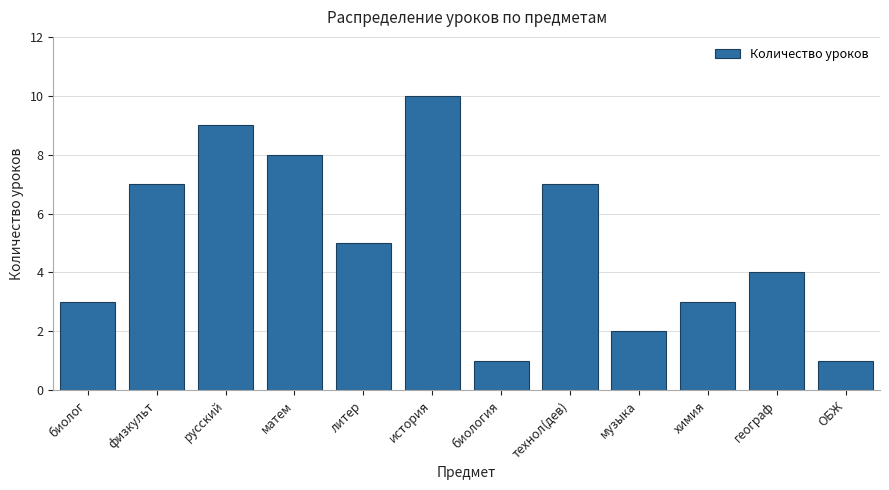

Reading left to right, what are all the values shown in this chart?

3	7	9	8	5	10	1	7	2	3	4	1